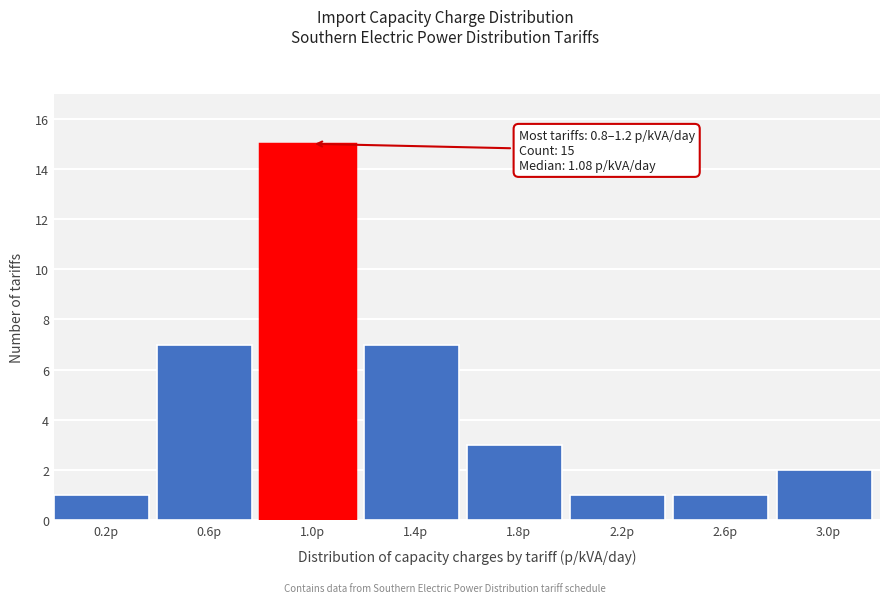

Over which range of the x-axis is the bar tallest?

0.8 to 1.2